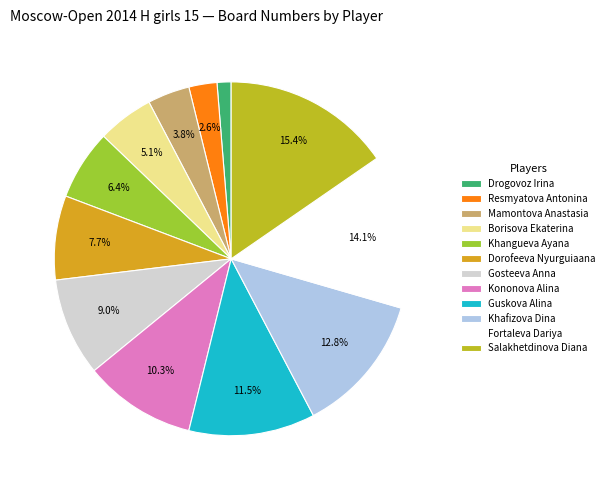

Which category has the biggest portion of the pie?

Salakhetdinova Diana